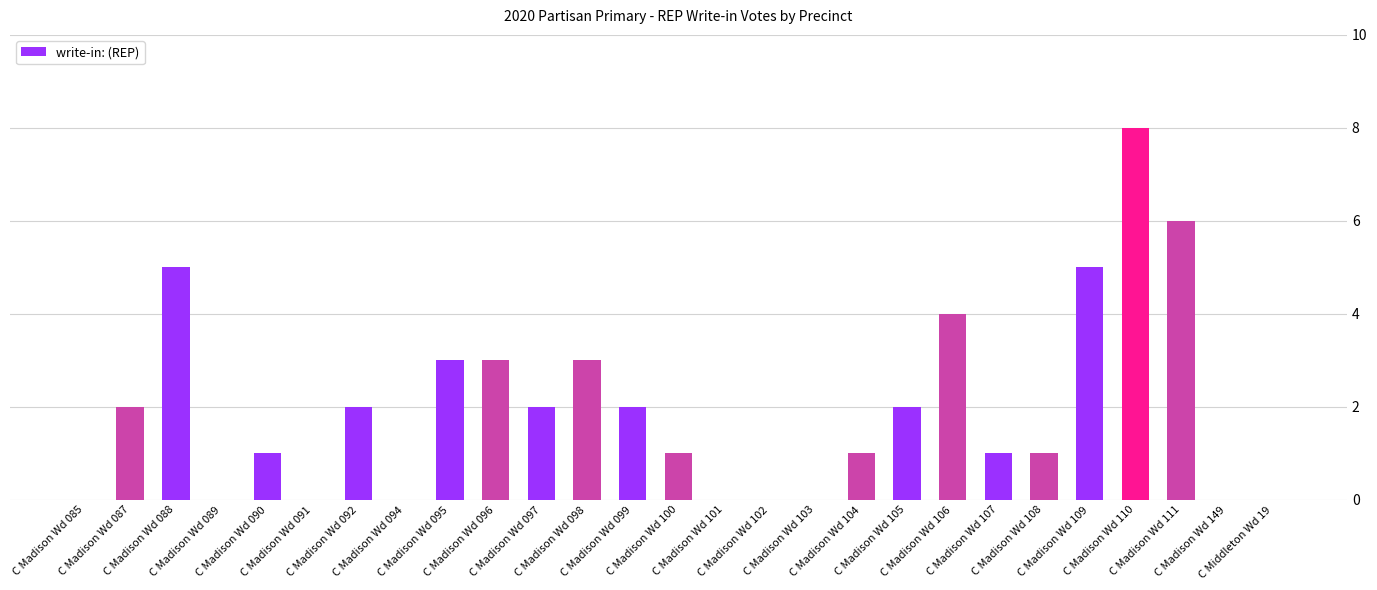

How many series are shown in this chart?

1